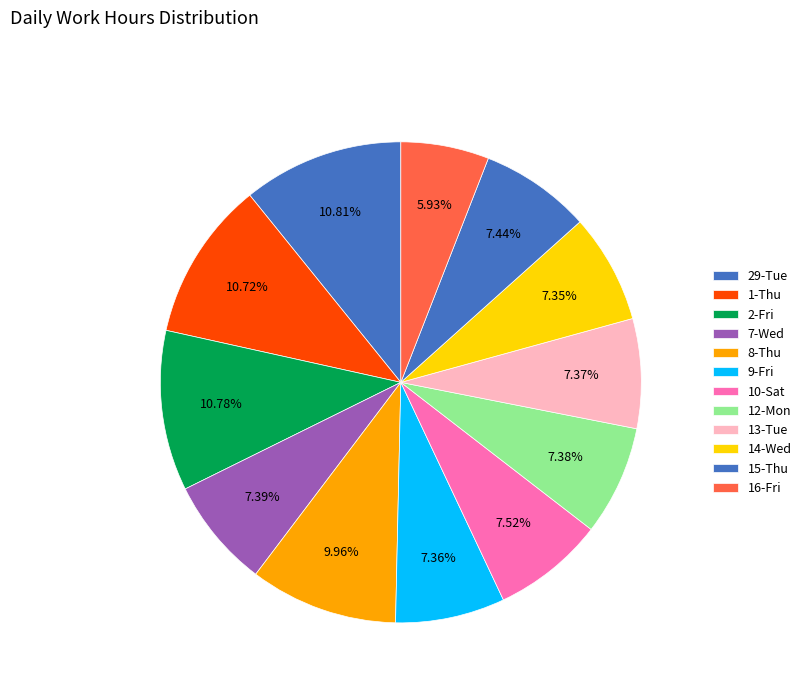

Is it true that 1-Thu is 1% of the pie?

False